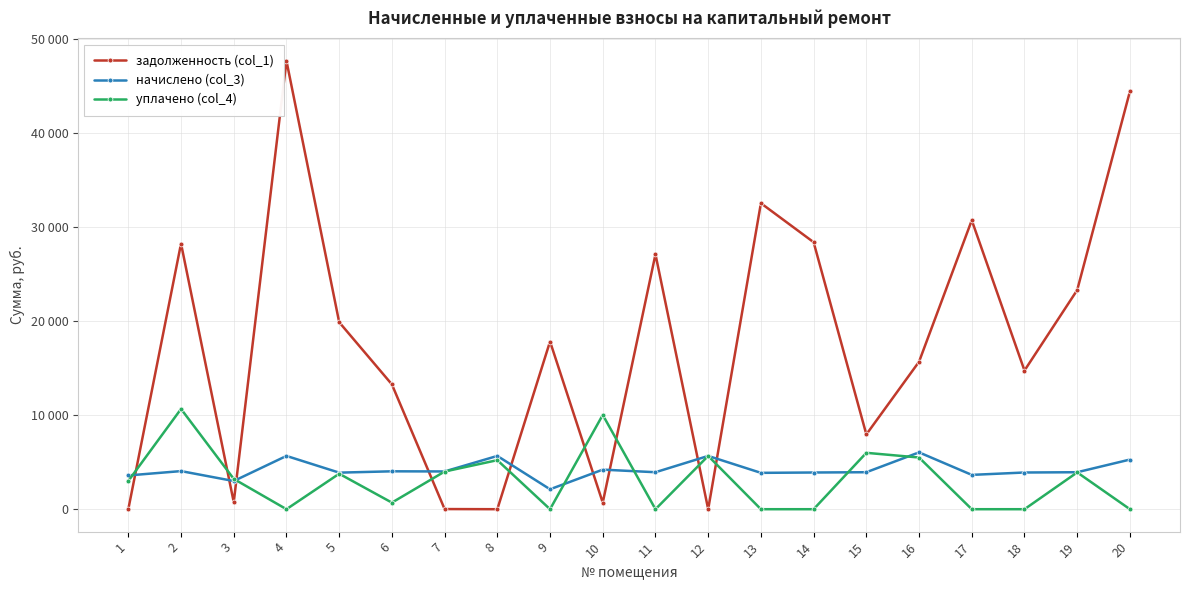

At which category does уплачено (col_4) reach its first local peak?

2